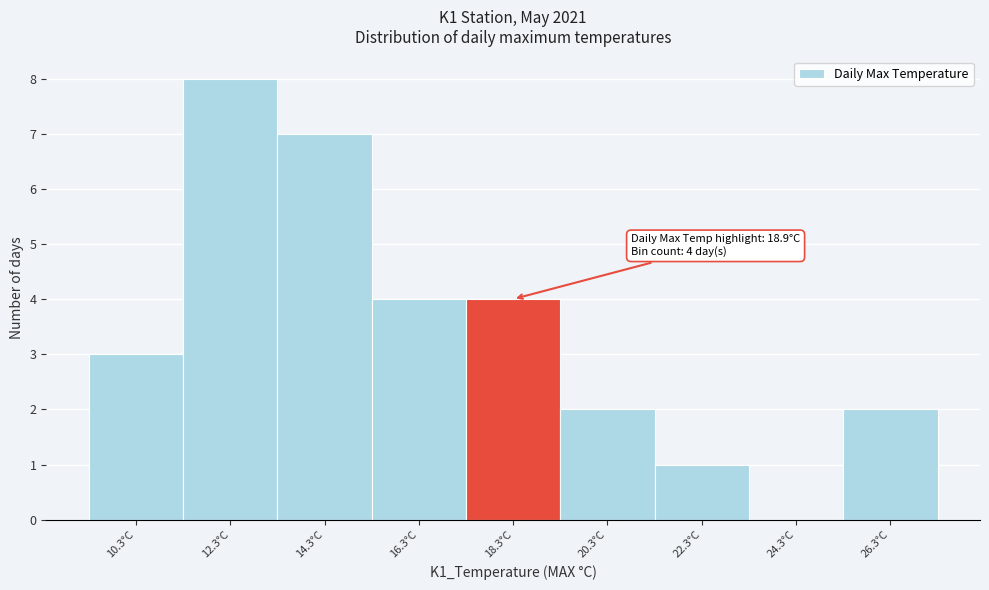

Over which range of the x-axis is the bar tallest?

11.3 to 13.3